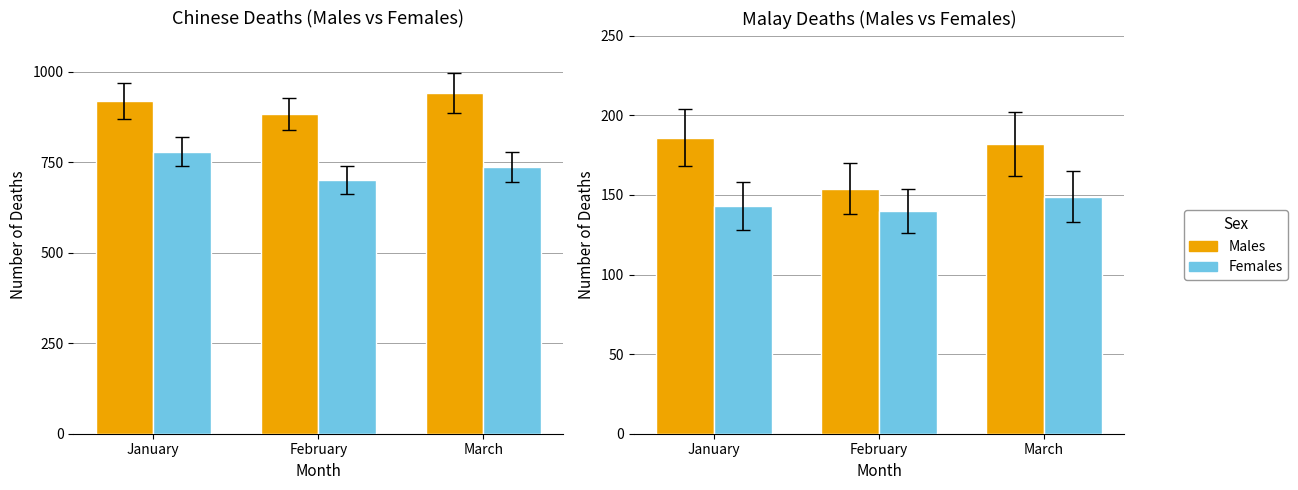

List the labels in order of Males value, smallest first.

February, March, January